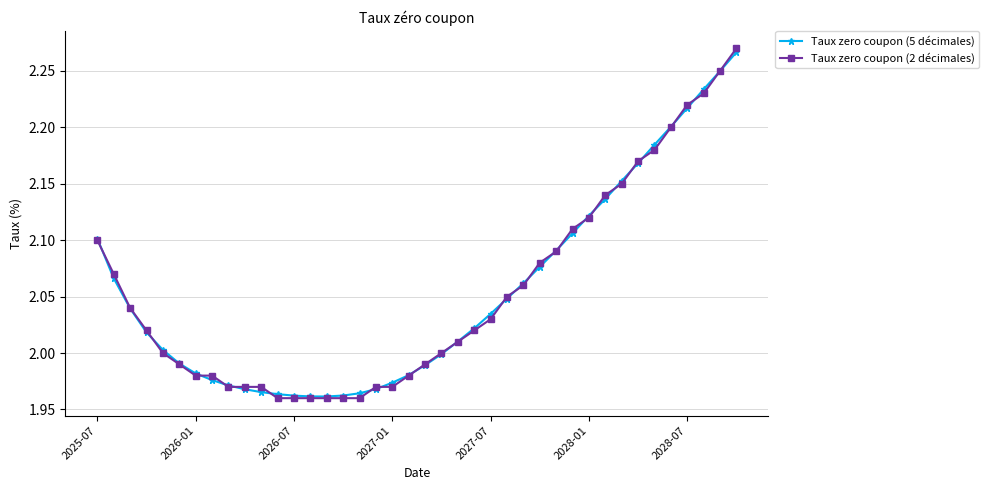

What are all the series names shown in the legend?

Taux zero coupon (5 décimales), Taux zero coupon (2 décimales)